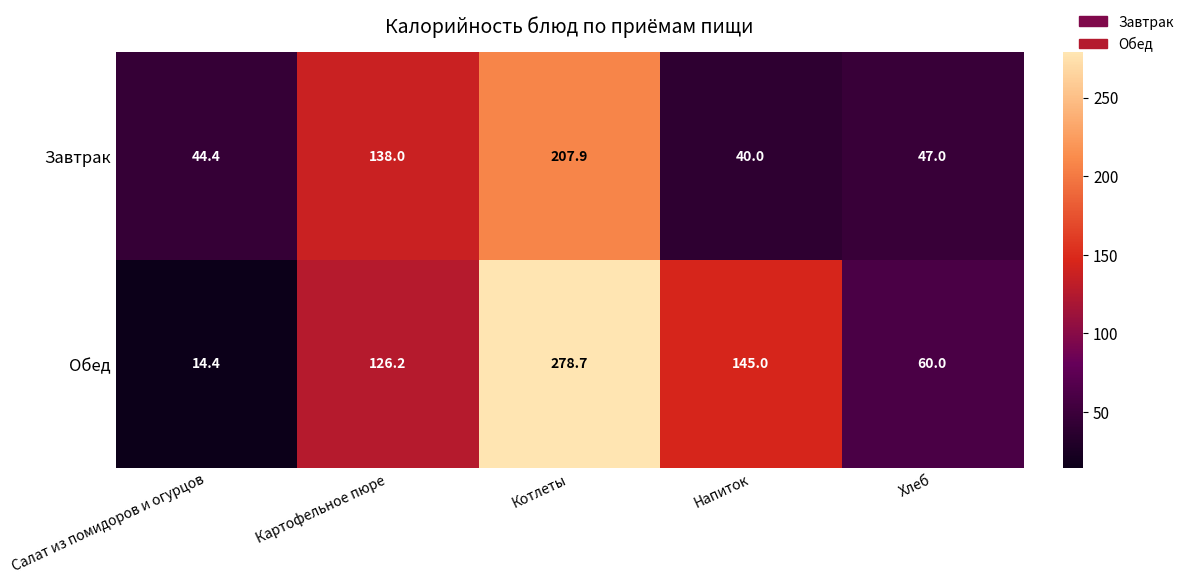

What is the difference between the Завтрак values at Напиток and Салат из помидоров и огурцов?

4.4